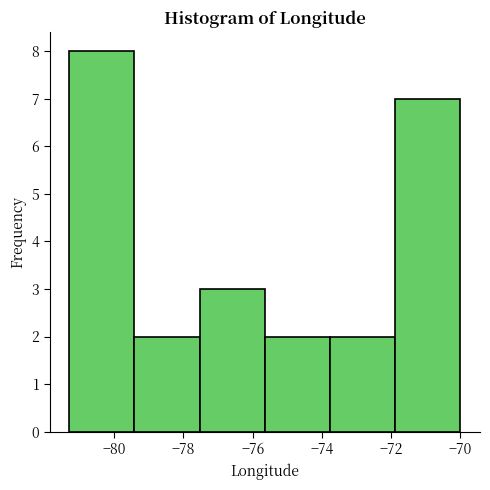

Reading left to right, transcribe this chart: for each bar, give the range it covers on the x-axis and its height. Neither the bar edges nor the heights are printed on the chart, so give them approximately, as read against the axes.

-81.2 to -79.4: 8
-79.4 to -77.6: 2
-77.6 to -75.6: 3
-75.6 to -73.8: 2
-73.8 to -71.8: 2
-71.8 to -70.0: 7